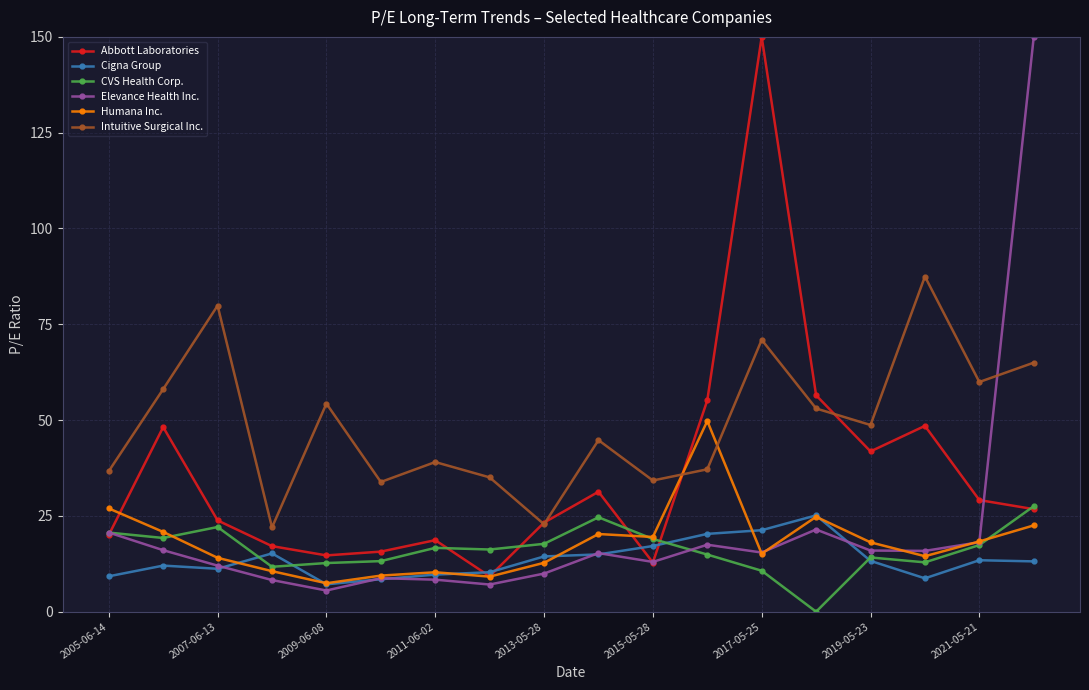

Which series has the largest total across all categories?

Intuitive Surgical Inc.